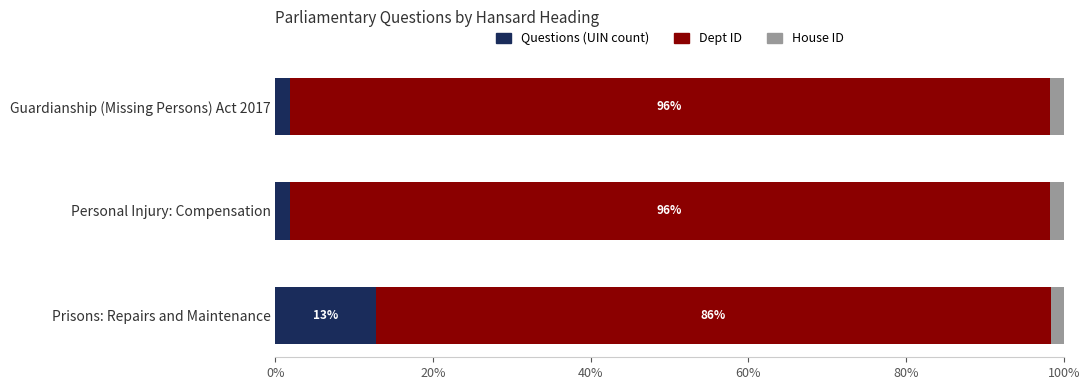

At which label does Questions (UIN count) reach its peak?

Prisons: Repairs and Maintenance